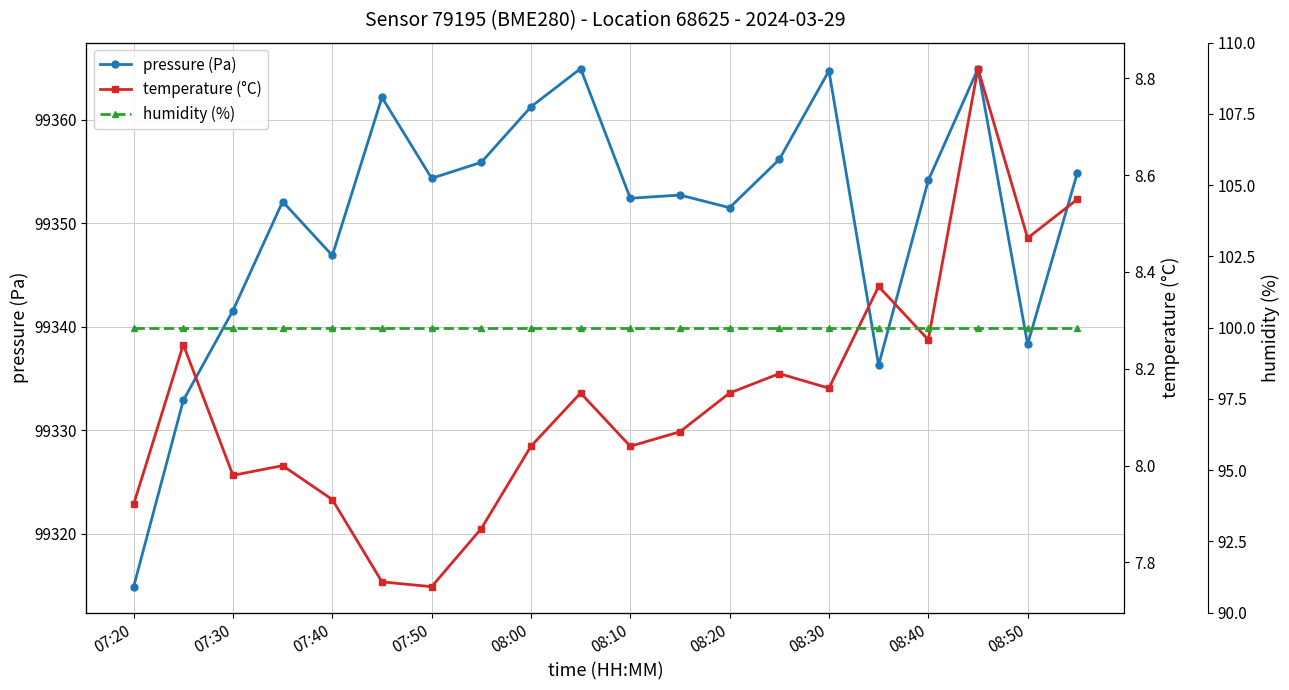

Is it true that pressure (Pa) equals 151941.8 at 08:00?

False